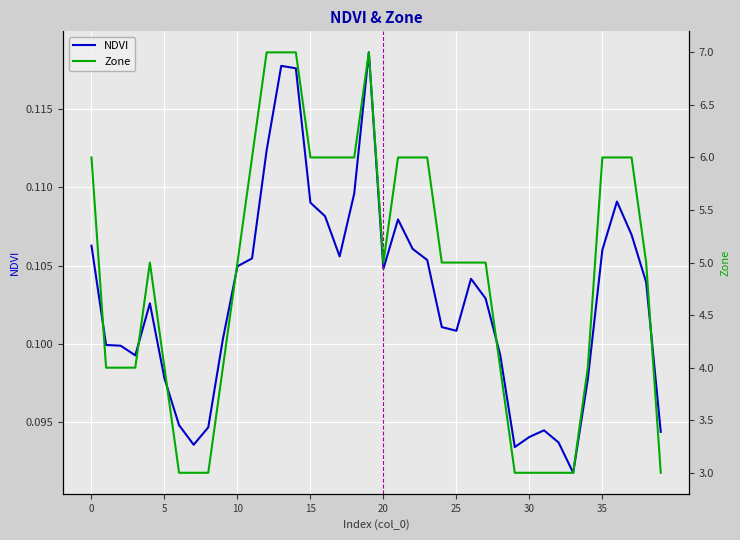

What is the average value of the Zone series?

4.9